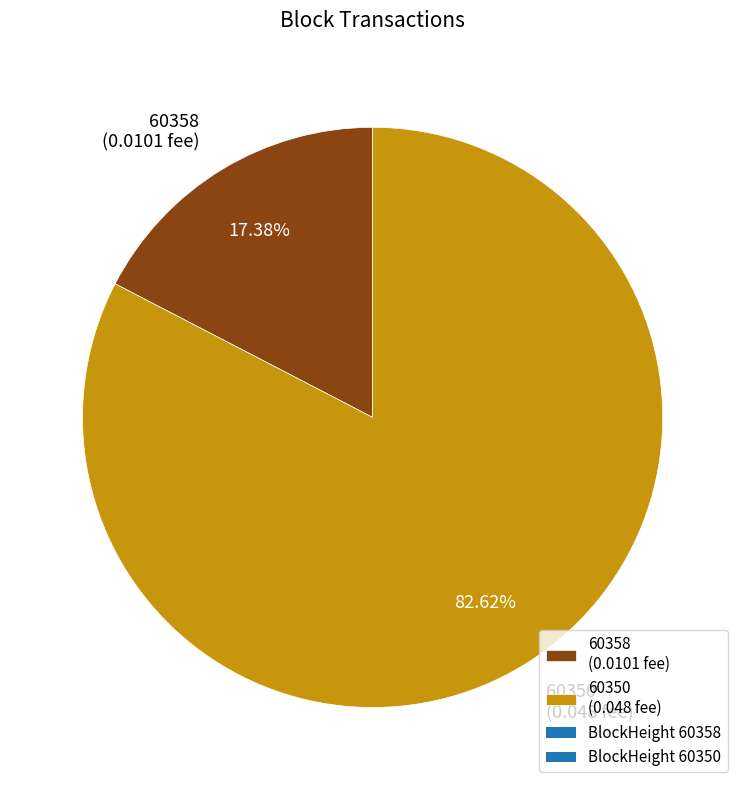

Between 60358 (0.0101 fee) and 60350 (0.048 fee), which is larger?

60350 (0.048 fee)